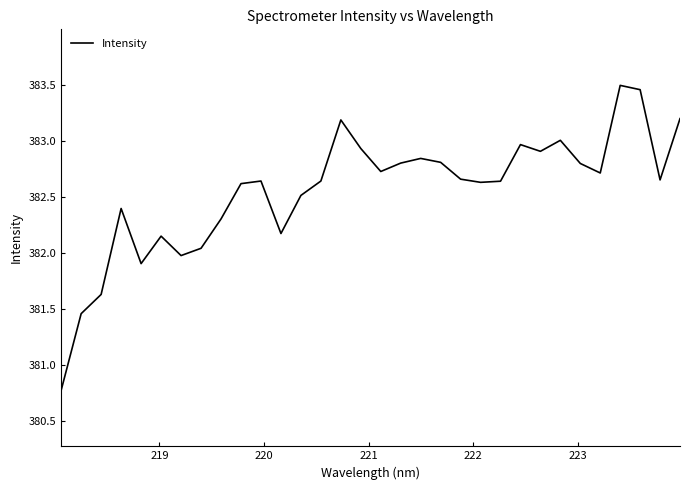

What is the difference between the maximum and minimum values?

2.7